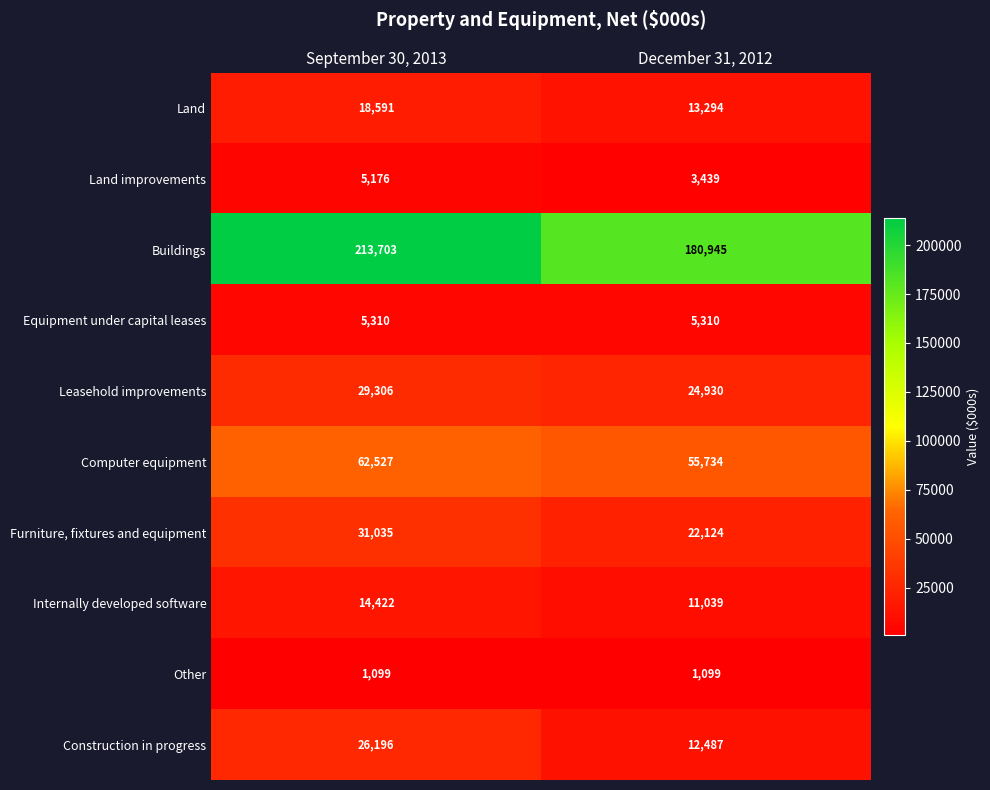

Which series changed the most between September 30, 2013 and December 31, 2012?

Buildings